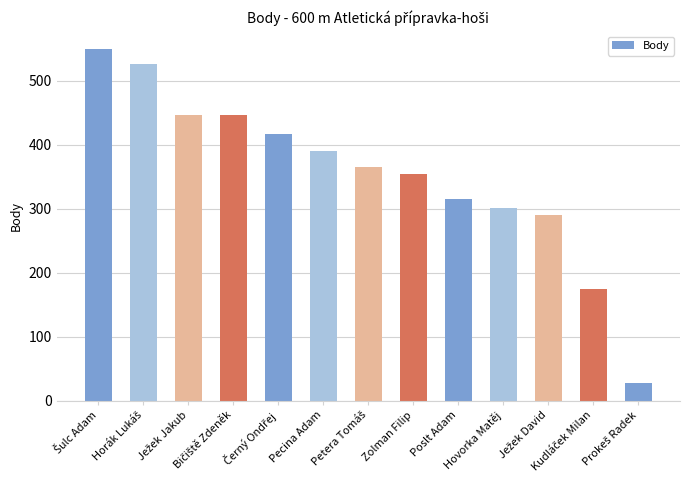

The value at Hovorka Matěj is 301. True or false?

True